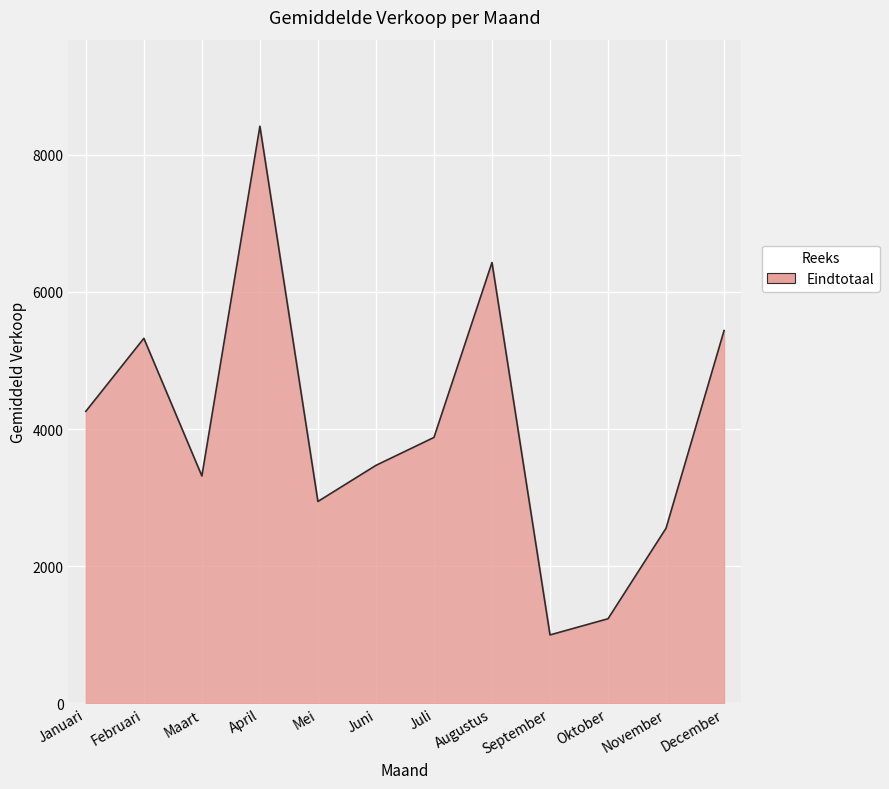

Which label corresponds to the largest value in the chart?

April